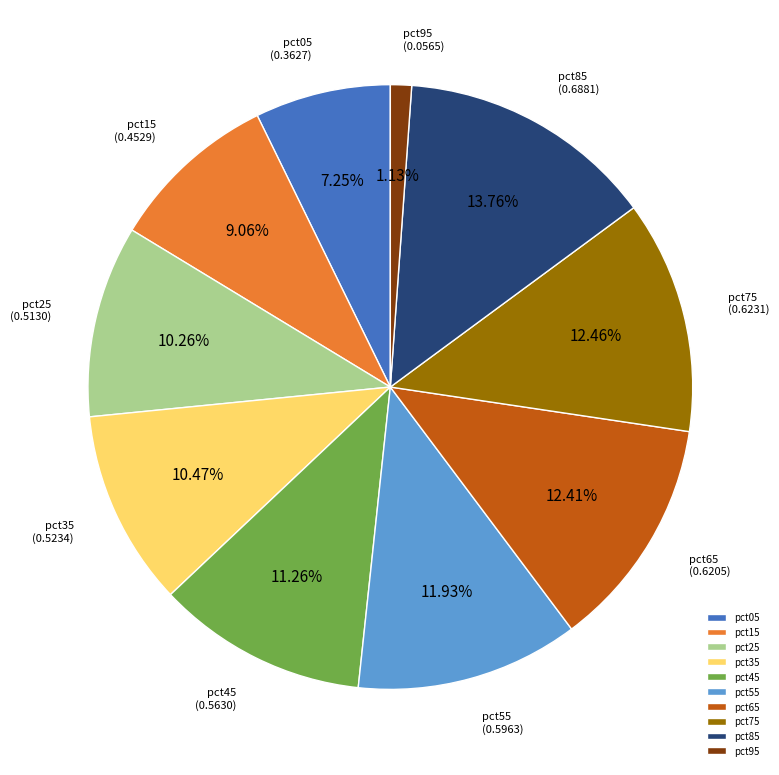

Does any single category account for the majority?

No